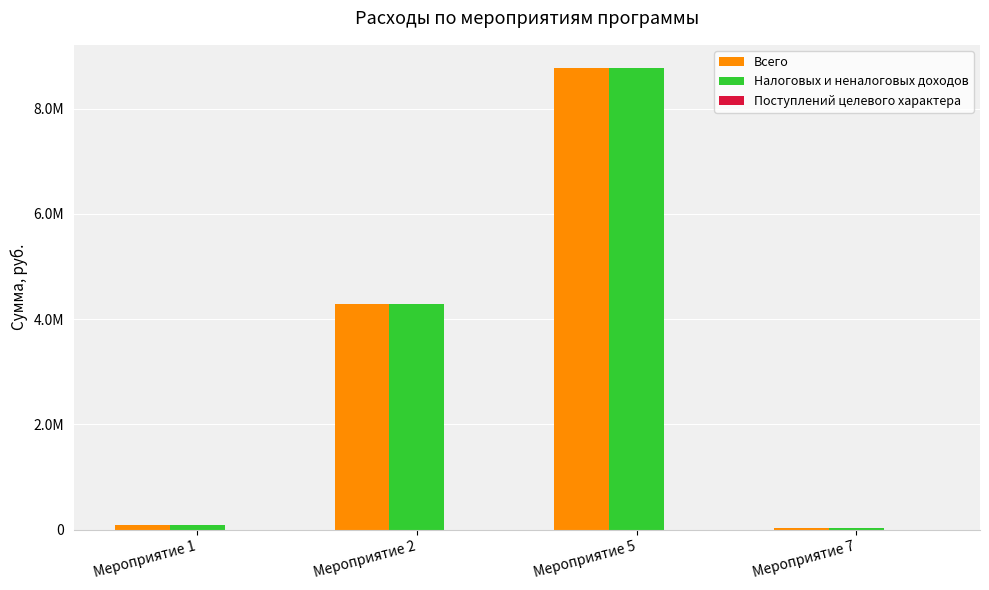

Between Мероприятие 5 and Мероприятие 7, which is larger?

Мероприятие 5